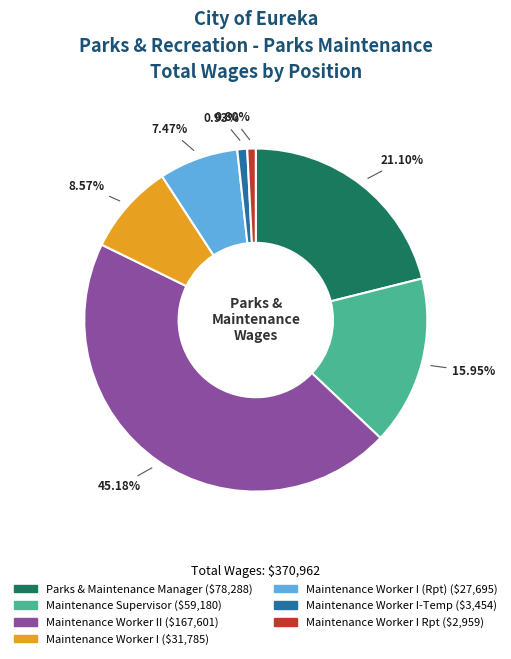

Is there a majority slice in this chart?

No